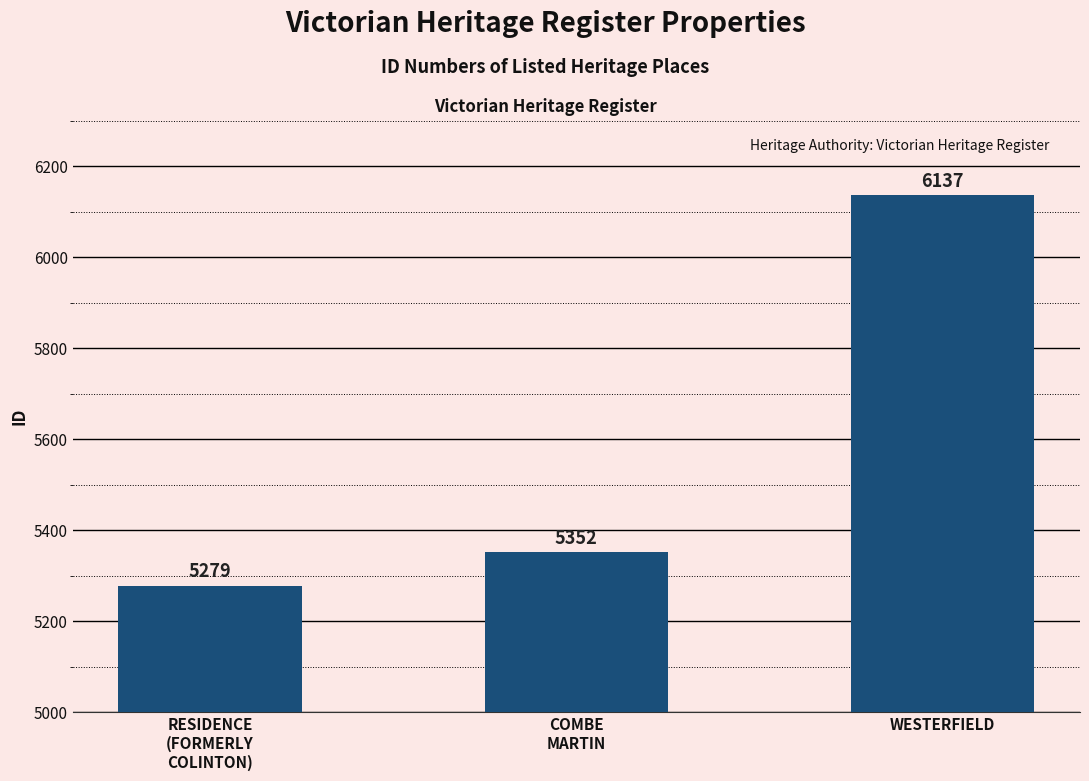

Reading left to right, list all the values displayed in this chart.

5279	5352	6137